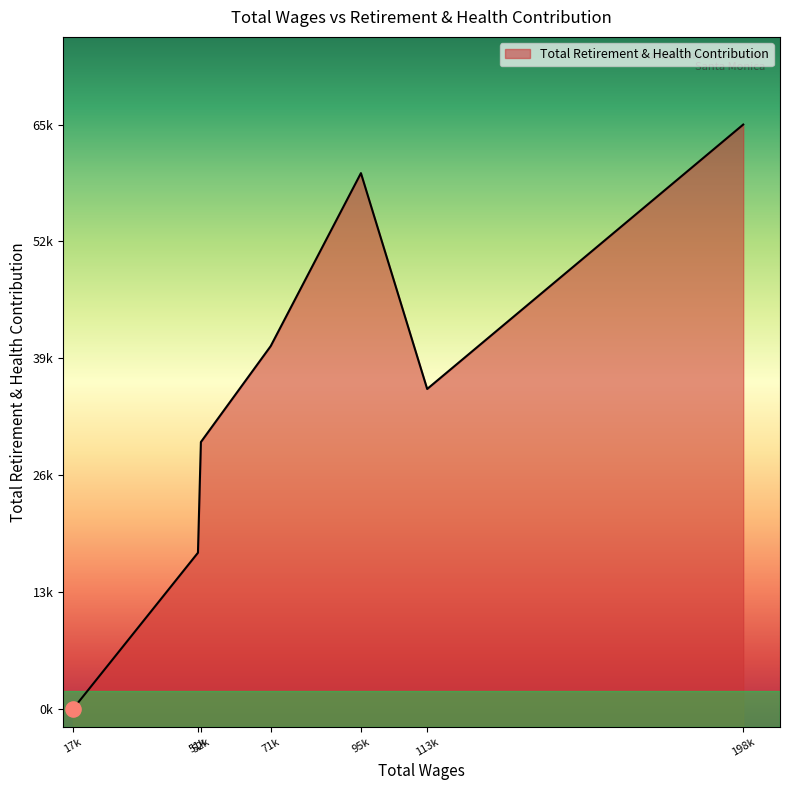

Which has a higher value, 71083.0 or 113348.0?

71083.0